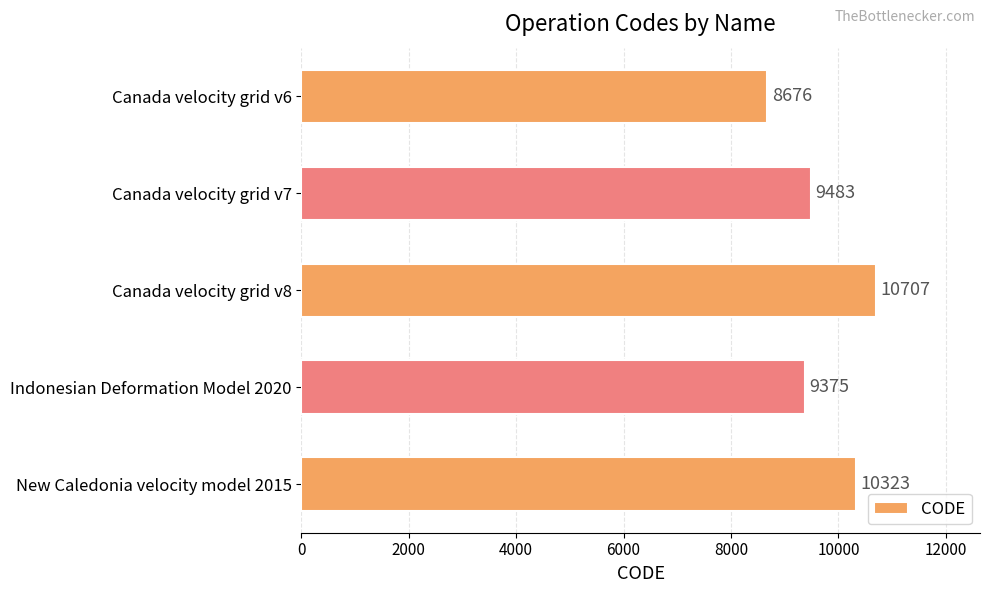

Rank the categories by value from lowest to highest.

Canada velocity grid v6, Indonesian Deformation Model 2020, Canada velocity grid v7, New Caledonia velocity model 2015, Canada velocity grid v8